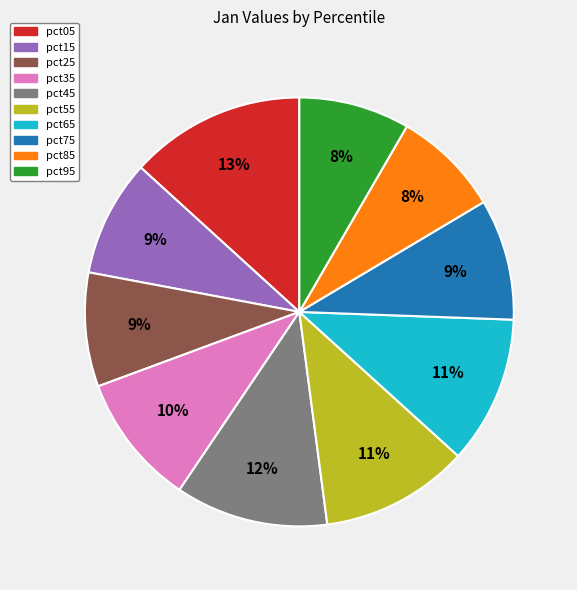

Is it true that pct55 is 6% of the pie?

False